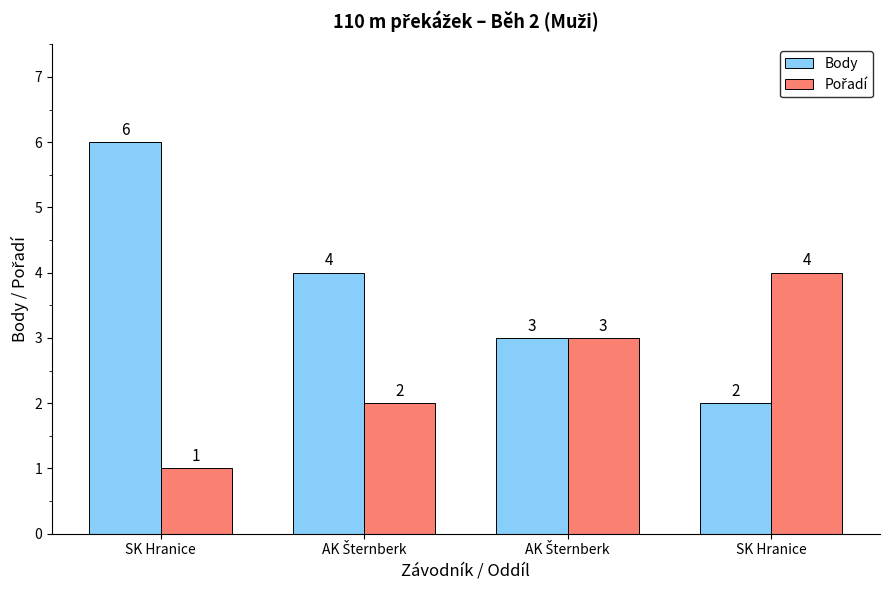

What is the label of the 4th bar from the left?

SK Hranice